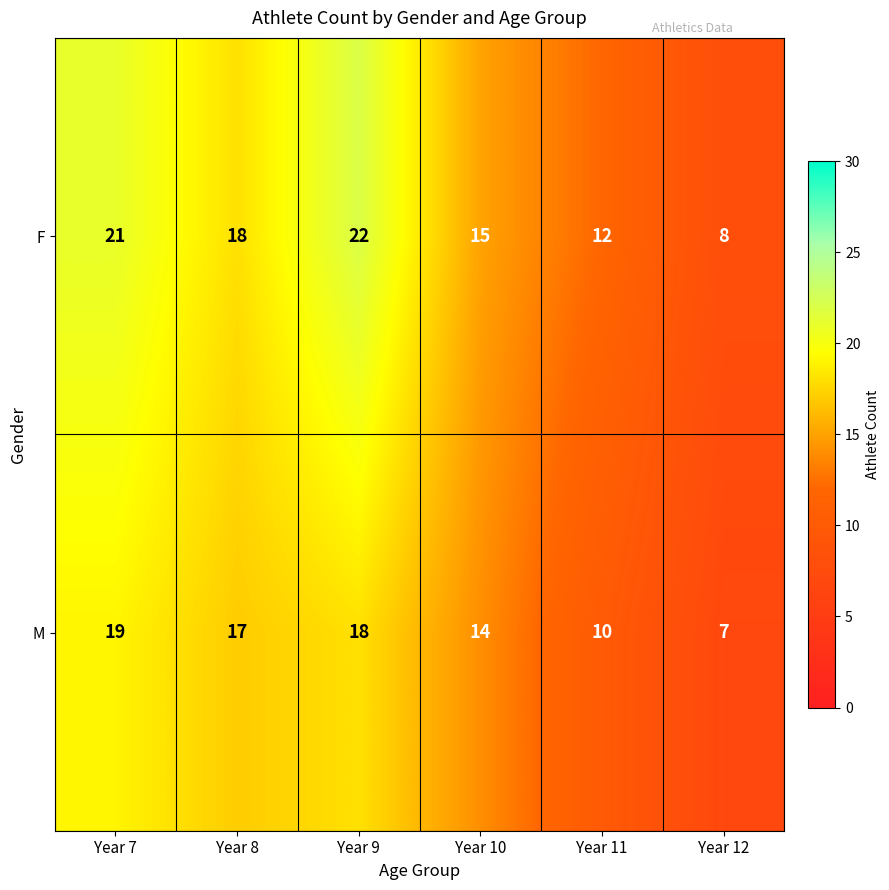

Reading right to left, what are all the values shown in this chart?

F: Year 12=8	Year 11=12	Year 10=15	Year 9=22	Year 8=18	Year 7=21
M: Year 12=7	Year 11=10	Year 10=14	Year 9=18	Year 8=17	Year 7=19